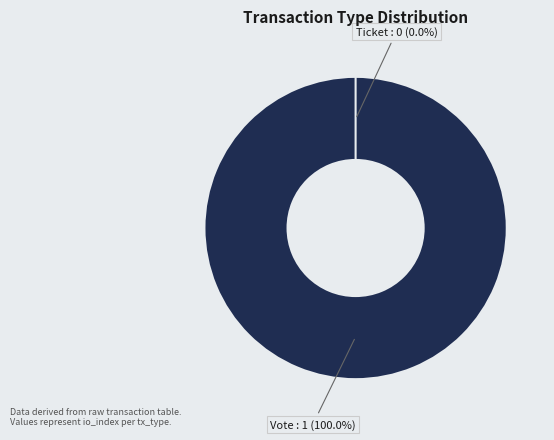

Is Vote the majority of the pie?

Yes